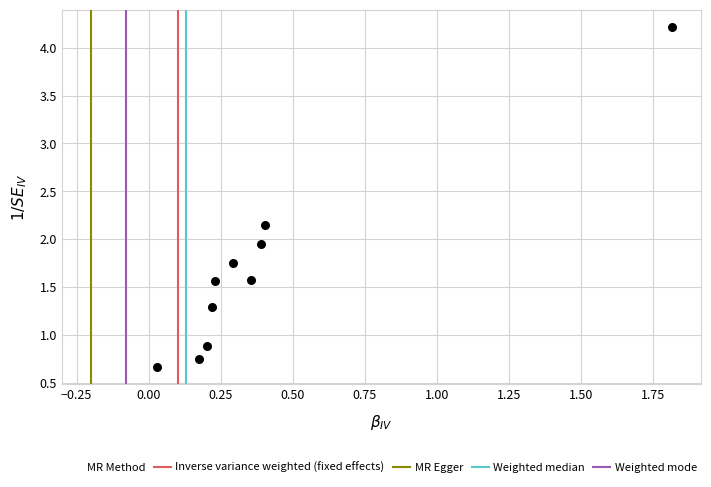

What is the average Y value?

1.7